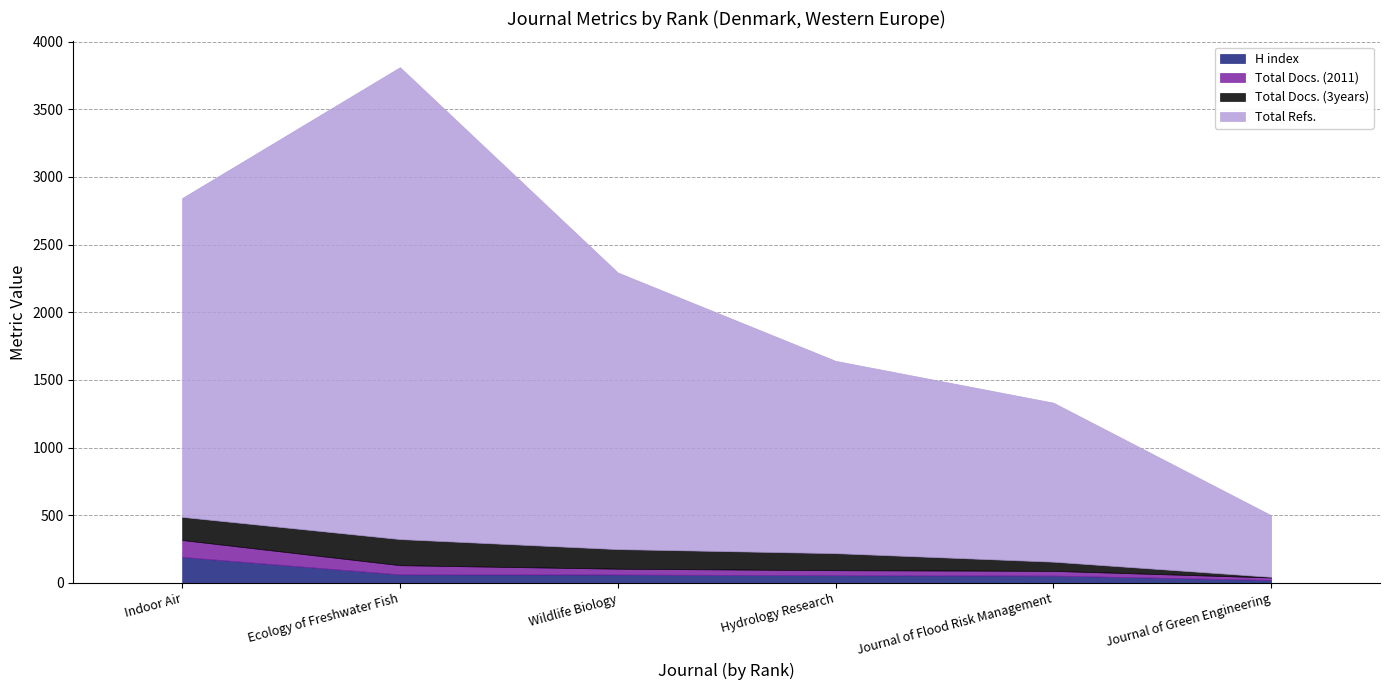

How many categories are shown in the chart?

6